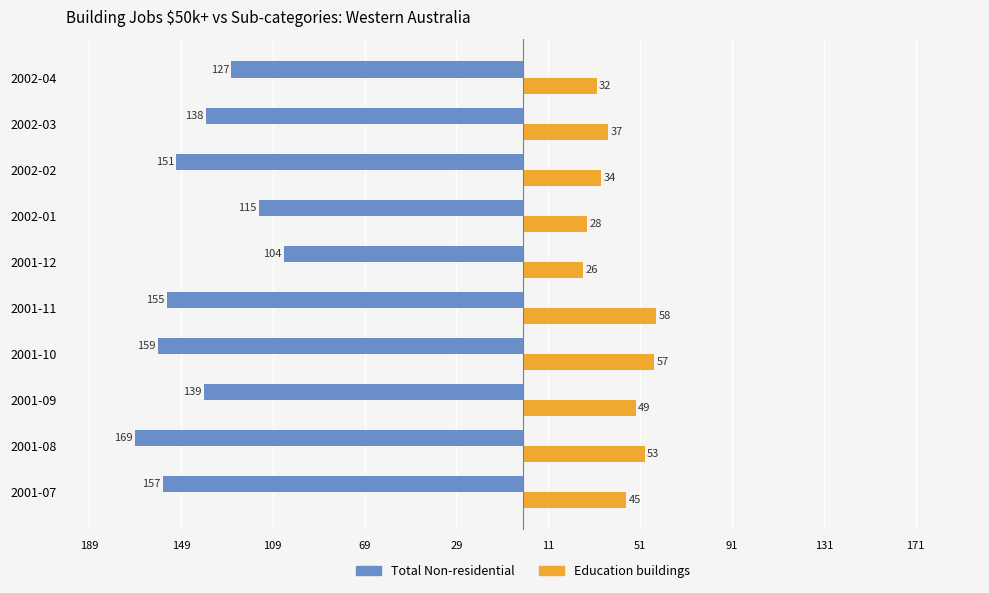

What are all the series names shown in the legend?

Total Non-residential, Education buildings